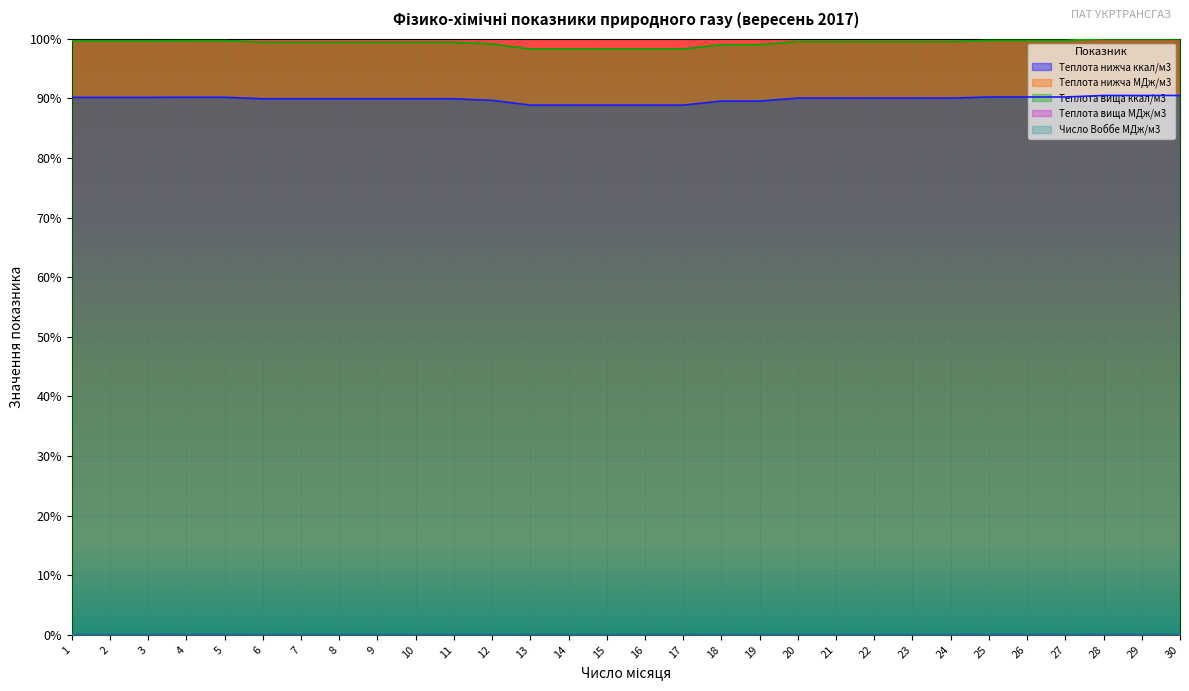

True or false: Теплота вища МДж/м3 has more than 0 interior local peaks.

False